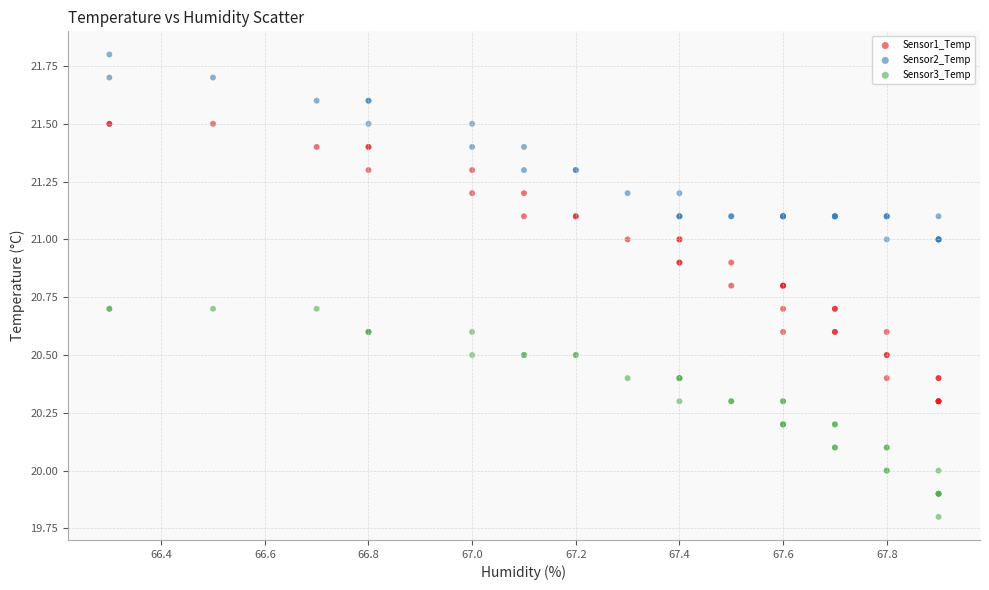

Which series contains the highest Y value?

Sensor2_Temp